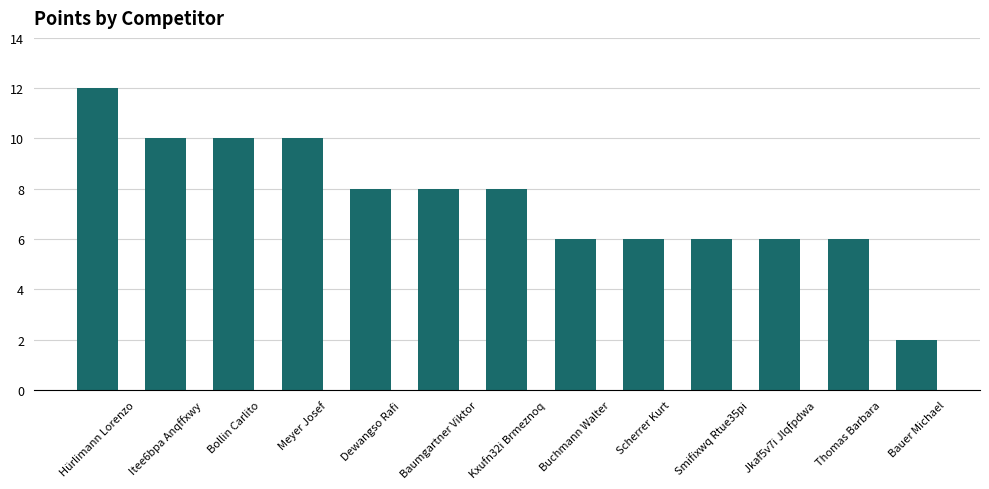

What position from the left is Scherrer Kurt?

9